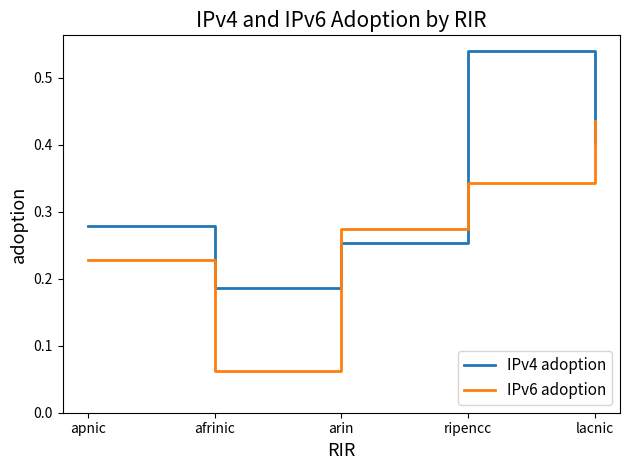

What position from the left is lacnic?

5